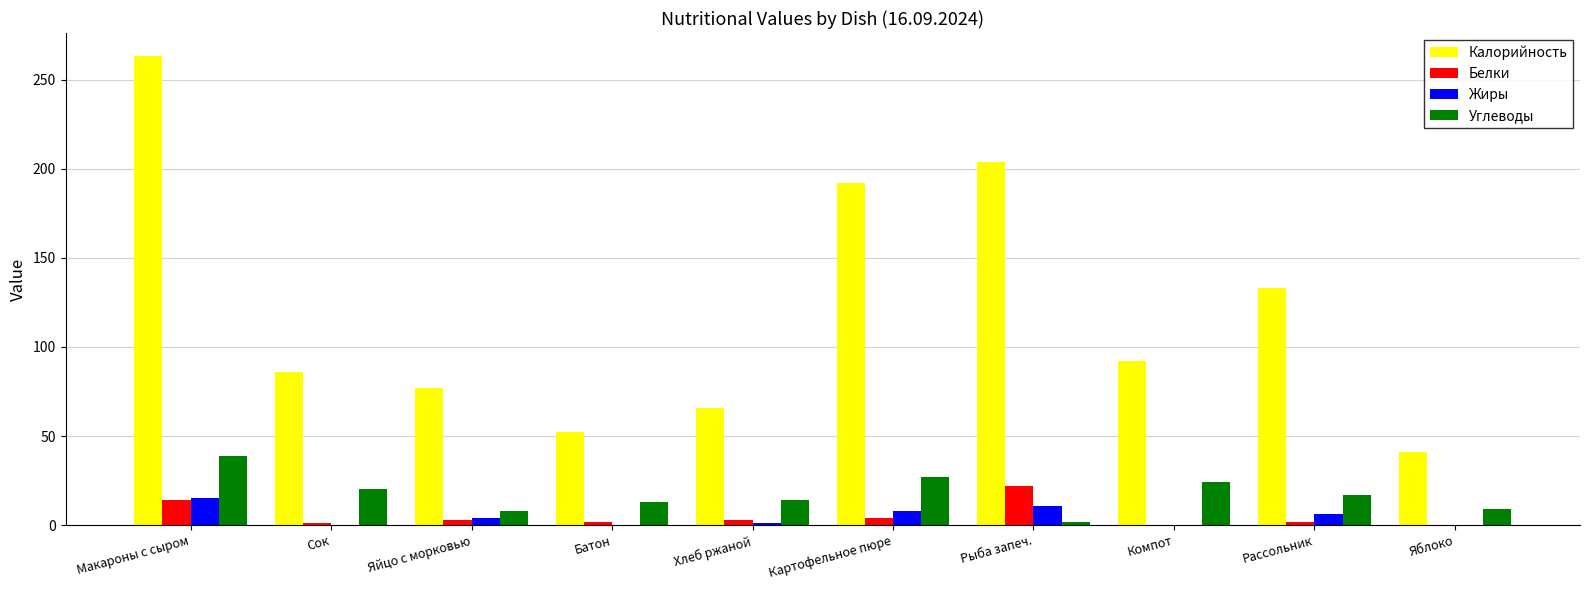

At which category is the sum across all series the highest?

Макароны с сыром